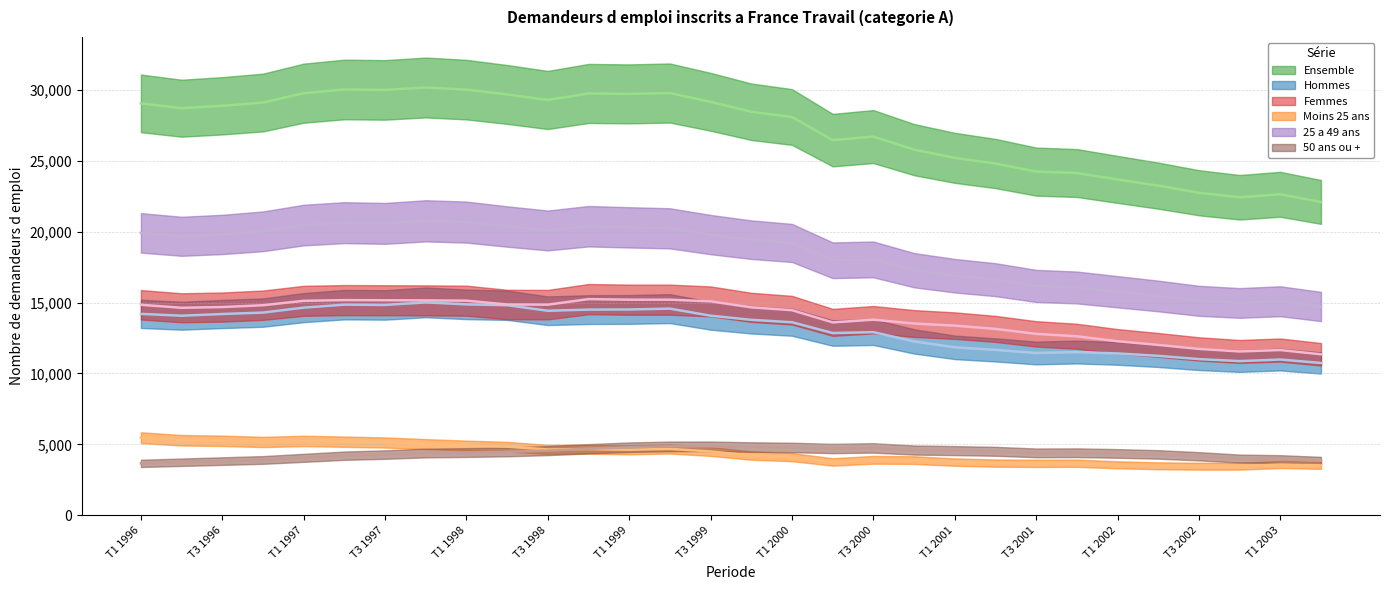

Which category has the lowest value across all series?

T3 2002